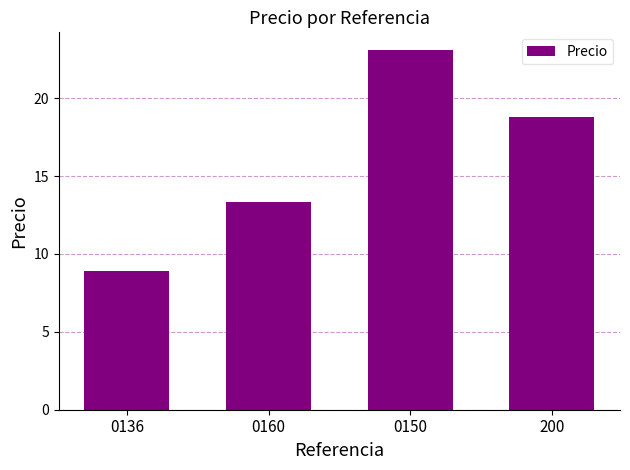

List the labels in order of value, largest first.

0150, 200, 0160, 0136